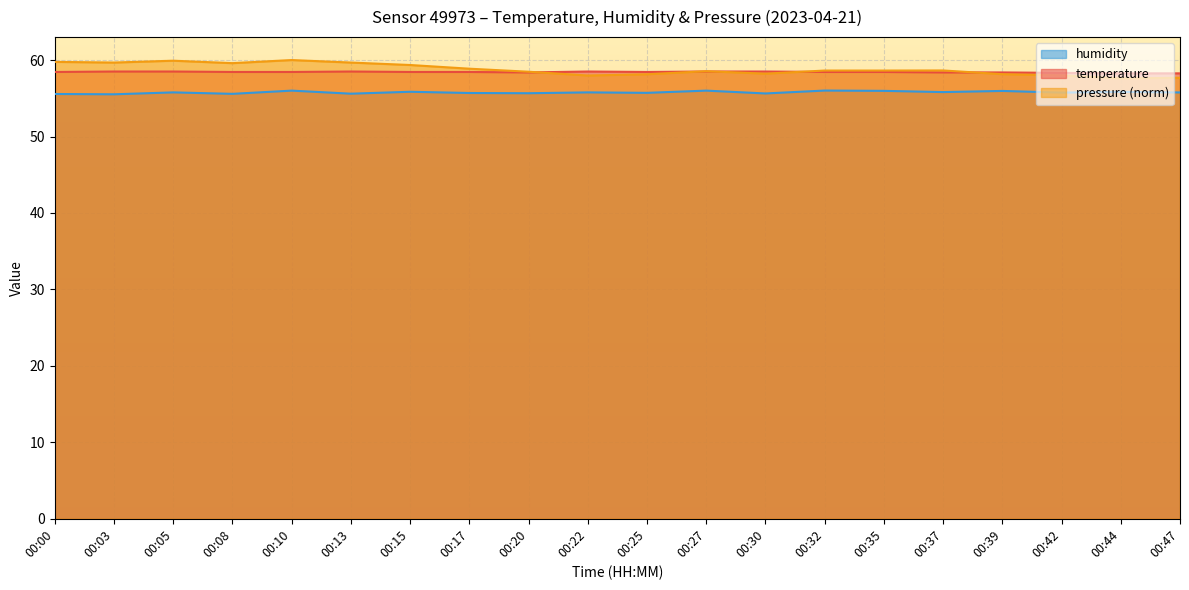

Rank the series at 00:00 from lowest to highest value.

humidity, temperature, pressure (norm)